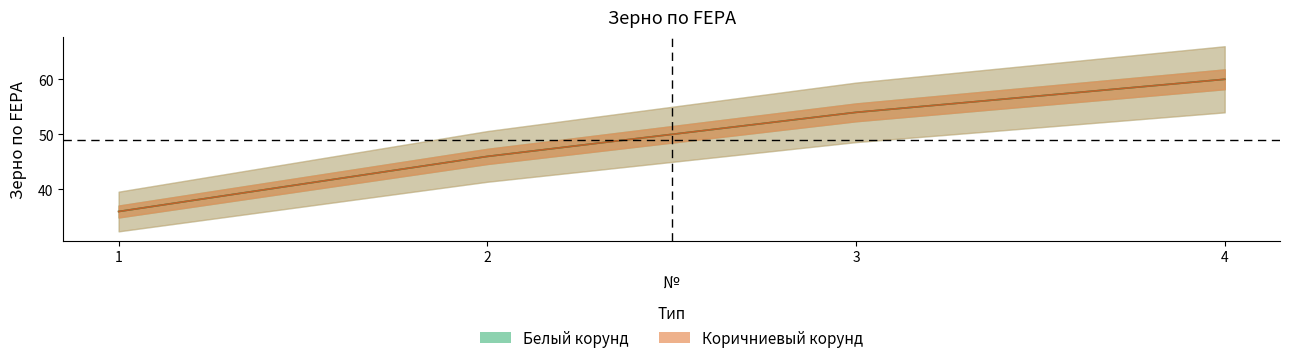

What is the maximum value shown in the chart?

60